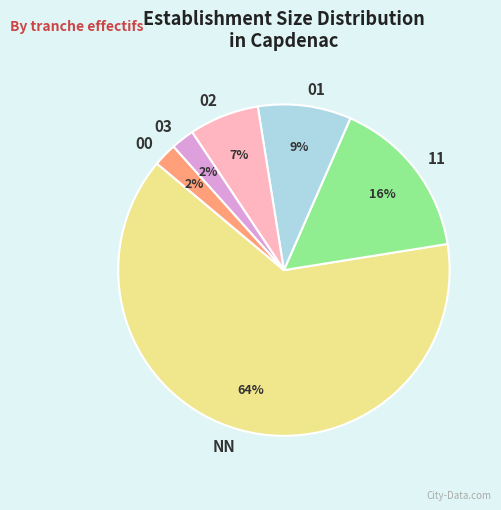

To the nearest percent, what portion does 00 represent?

2%